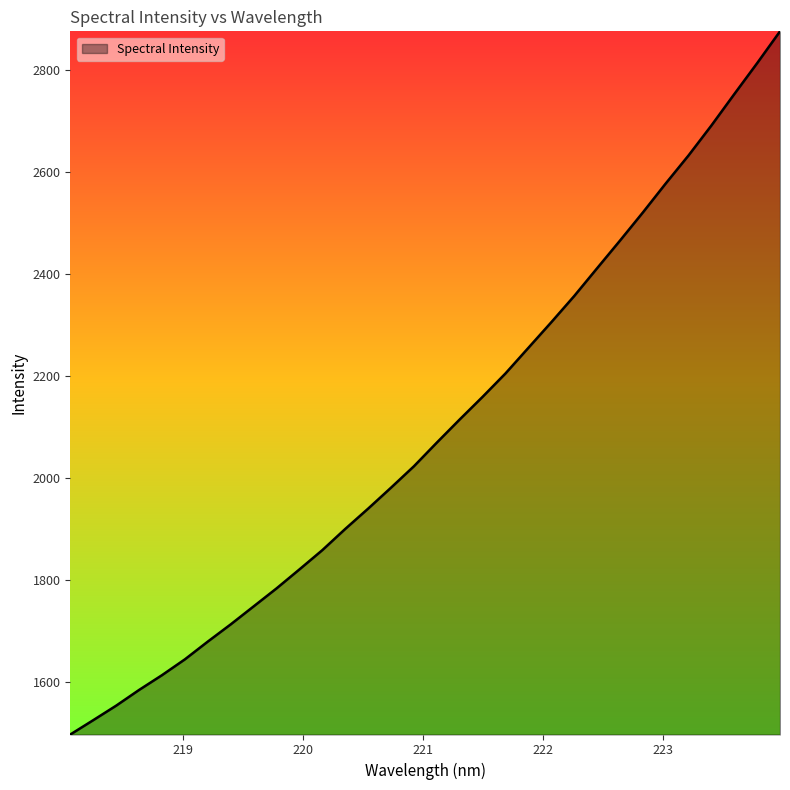

What is the minimum value shown in the chart?

1496.7